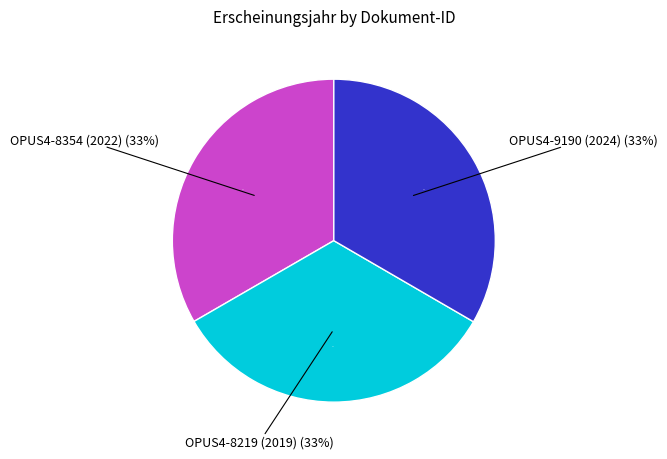

Is there a majority slice in this chart?

No